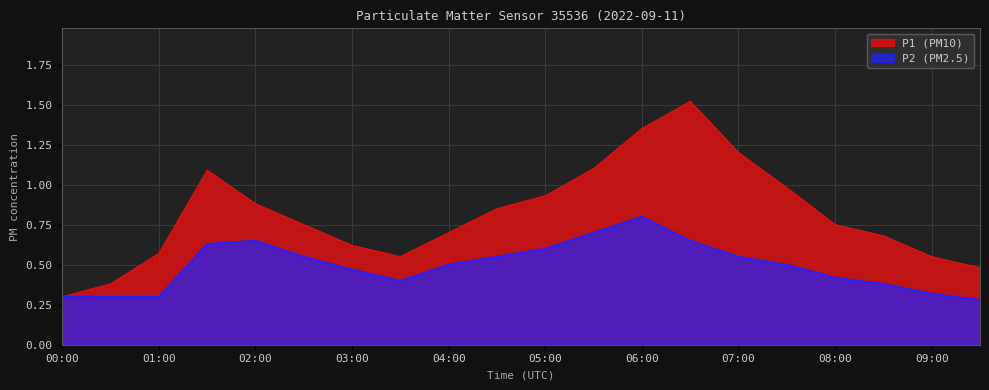

True or false: P1 and P2 cross at least once.

False